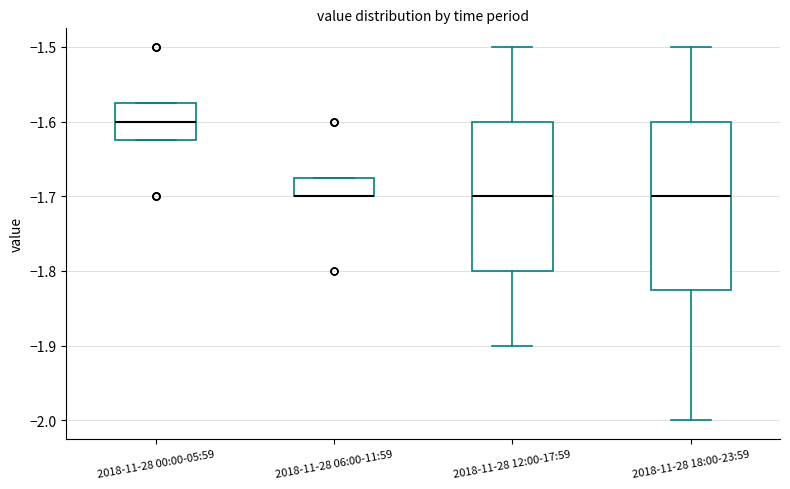

Reading left to right, read every box against the y-axis: the position of its median line, the range the box covers, and the ends of its whiskers. The values are not printed on the chart, so give them approximately, as read against the axis.

2018-11-28 00:00-05:59: median -1.60, box -1.62 to -1.57, whiskers -1.62 to -1.57
2018-11-28 06:00-11:59: median -1.70 (drawn on the box's lower edge), box -1.70 to -1.67, whiskers -1.70 to -1.67
2018-11-28 12:00-17:59: median -1.70, box -1.80 to -1.60, whiskers -1.90 to -1.50
2018-11-28 18:00-23:59: median -1.70, box -1.82 to -1.60, whiskers -2.00 to -1.50